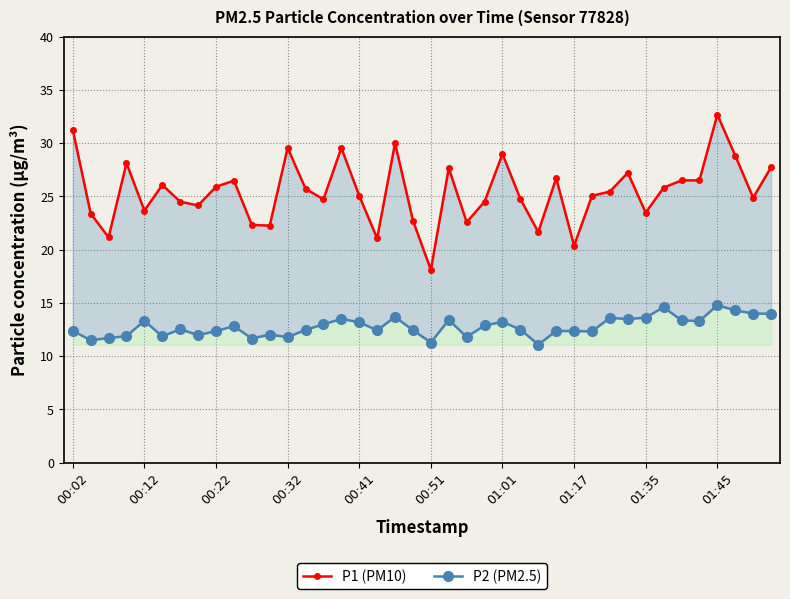

True or false: P1 (PM10) and P2 (PM2.5) cross at least once.

False